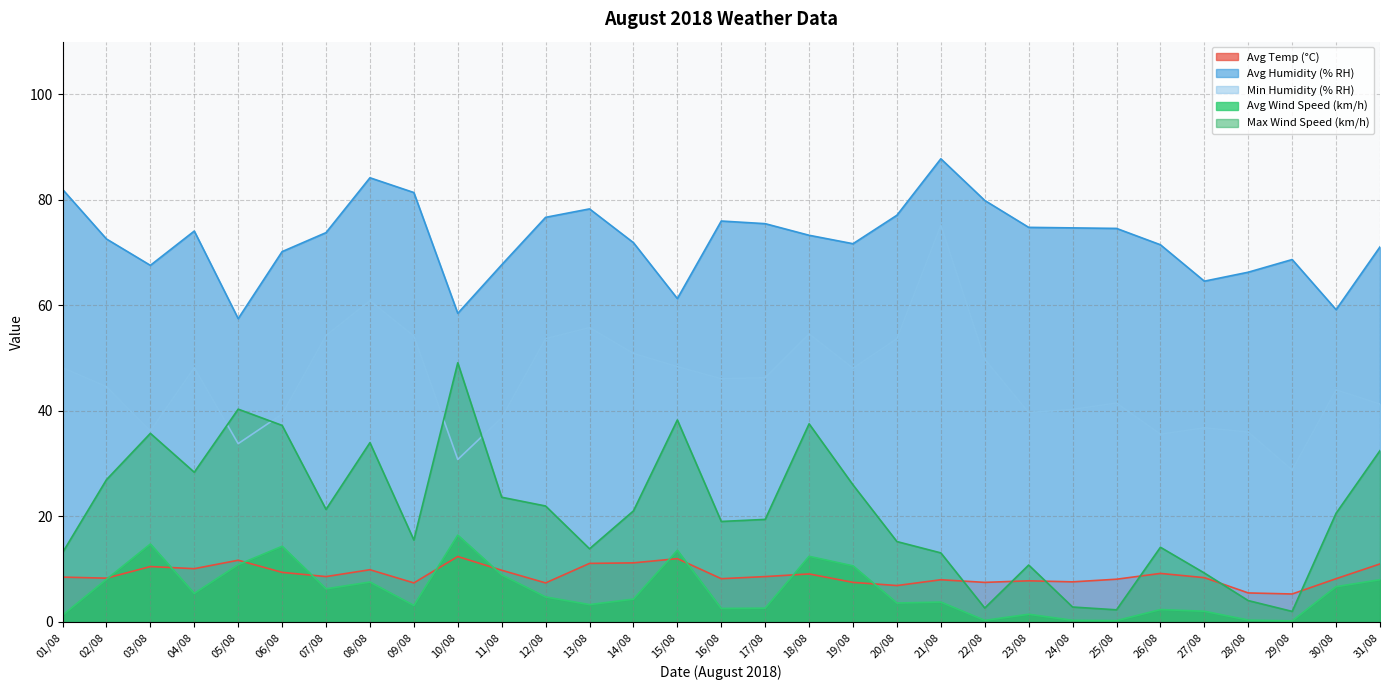

Does the chart display data point markers on the line(s)?

No